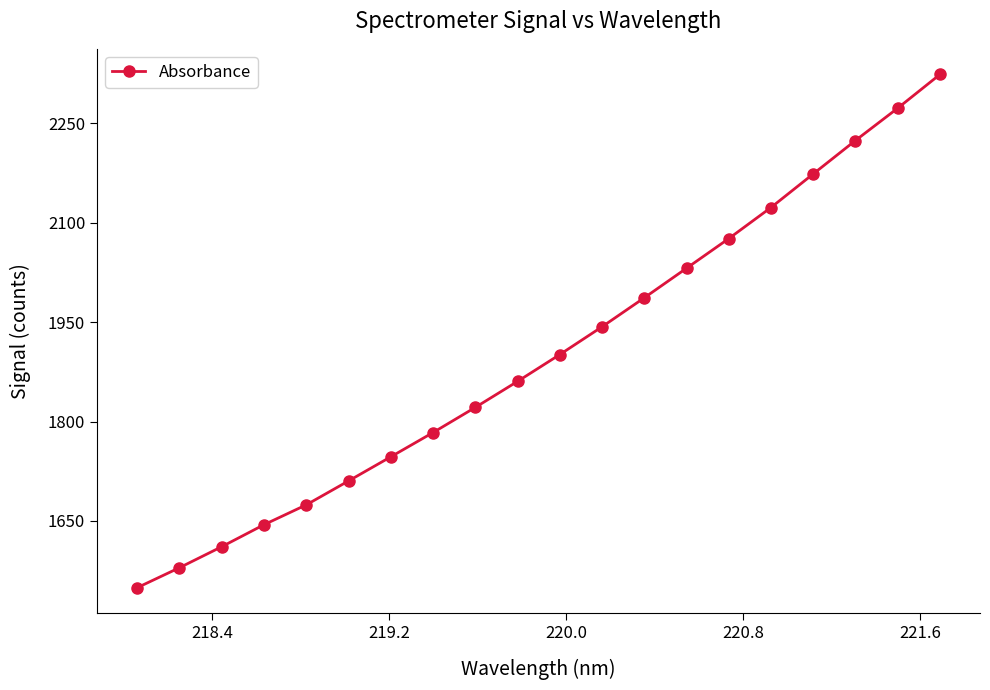

What is the maximum value shown in the chart?

2323.6